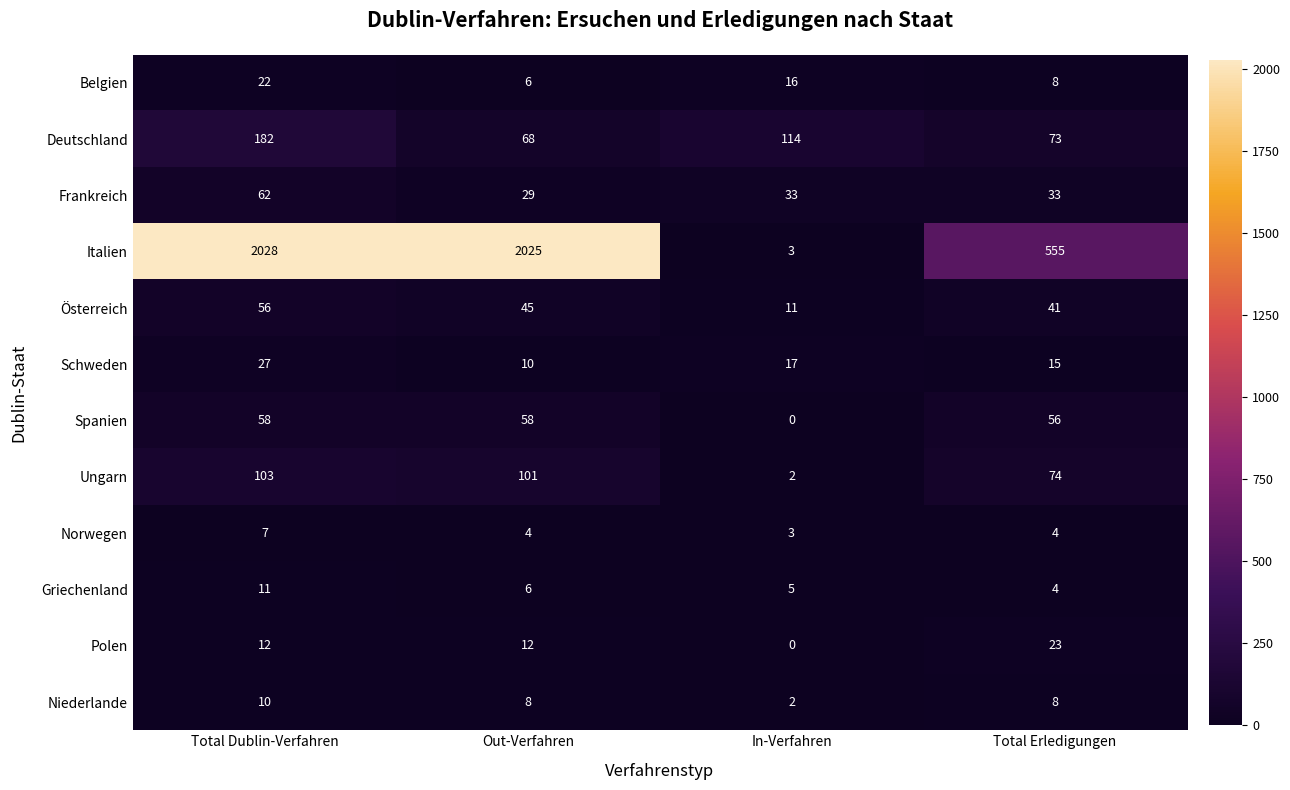

At which label does Österreich first exceed 45?

Total Dublin-Verfahren